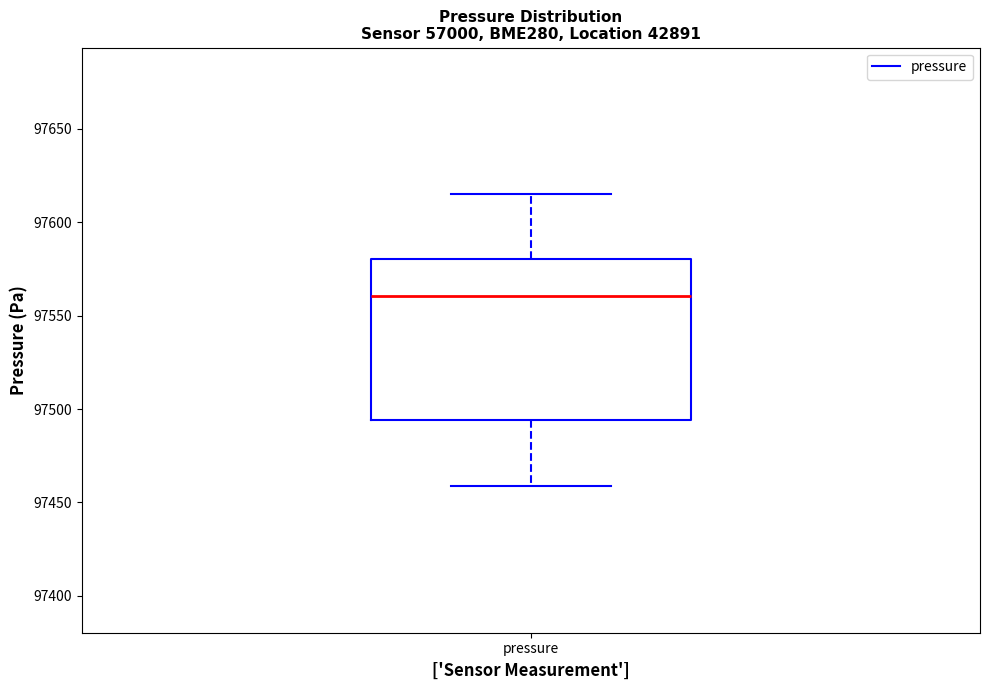

Read this box plot against the y-axis: the position of the median line, the range covered by the box, and the ends of both whiskers. The values are not printed on the chart, so give them approximately, as read against the axis.

median 97560, box 97495 to 97580, whiskers 97460 to 97615